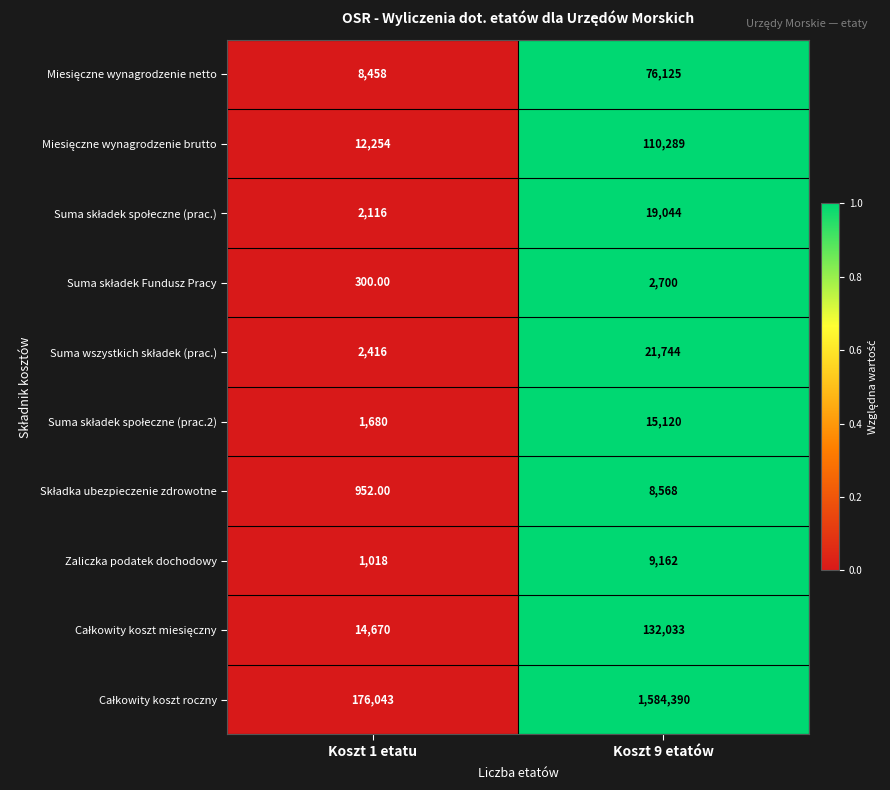

At which category is the sum across all series the highest?

Koszt 9 etatów